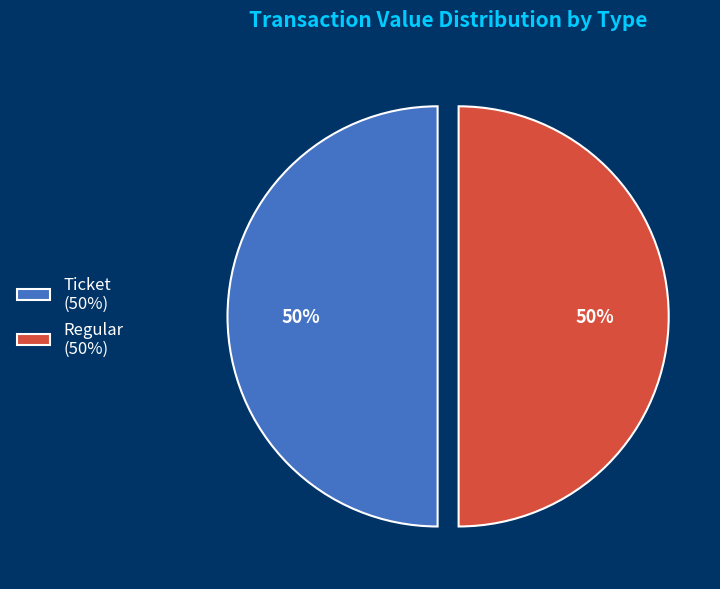

To the nearest percent, what is the average slice percentage?

50%